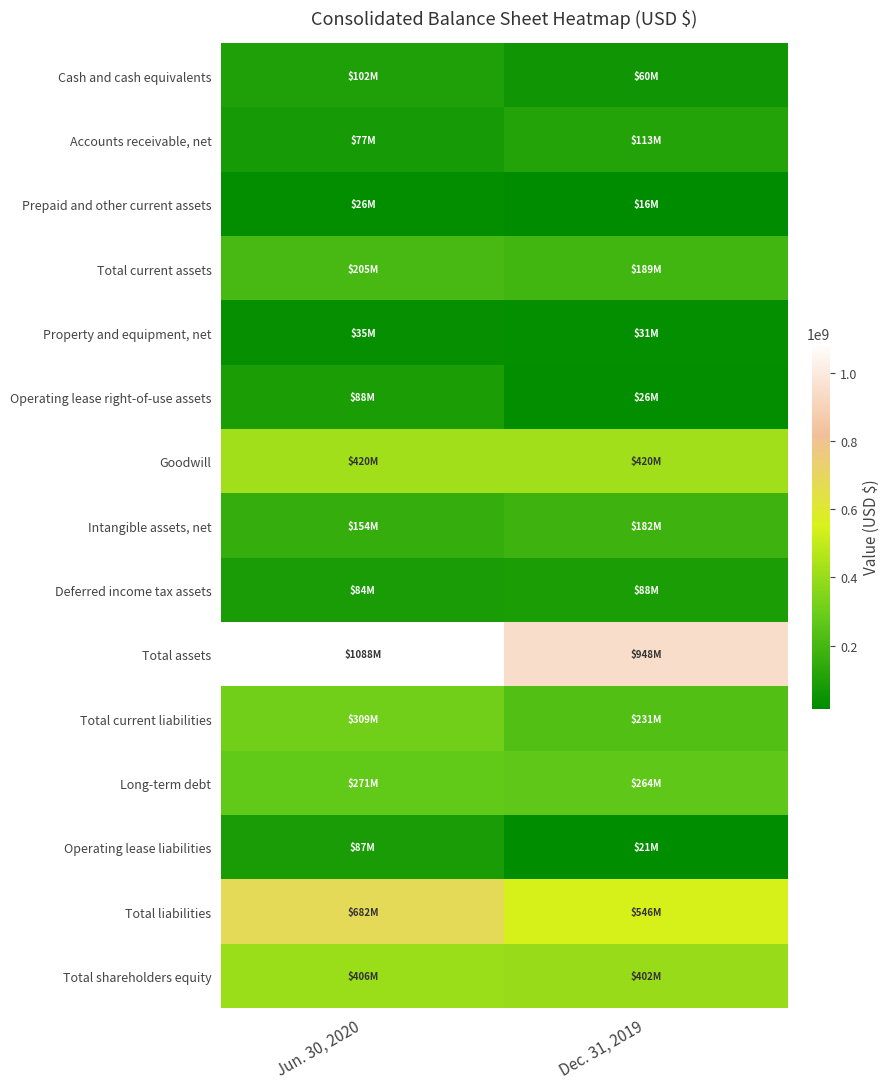

Which label corresponds to the largest value in the chart?

Jun. 30, 2020